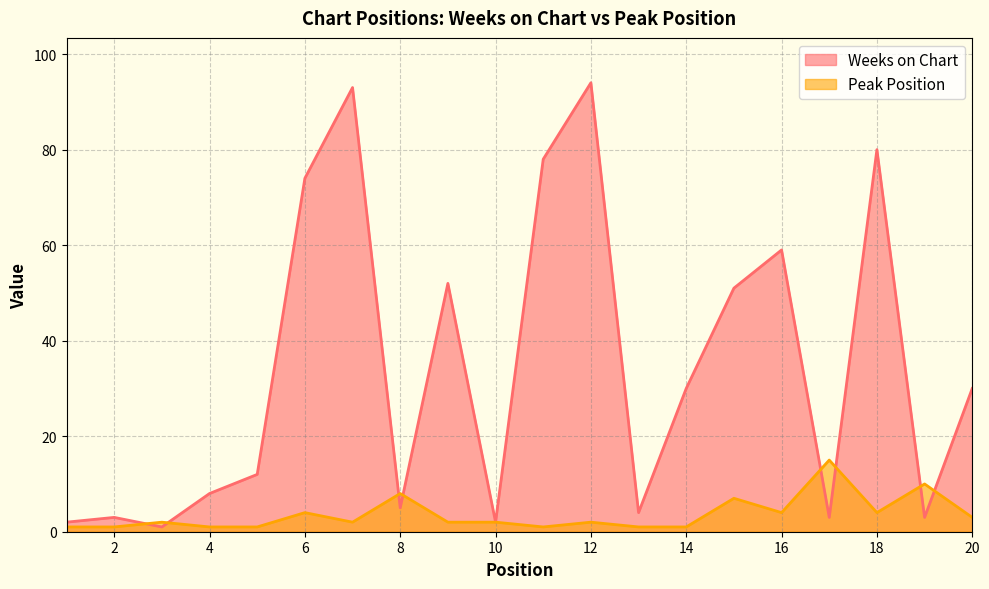

True or false: Peak Position and Weeks on Chart intersect in this chart.

True